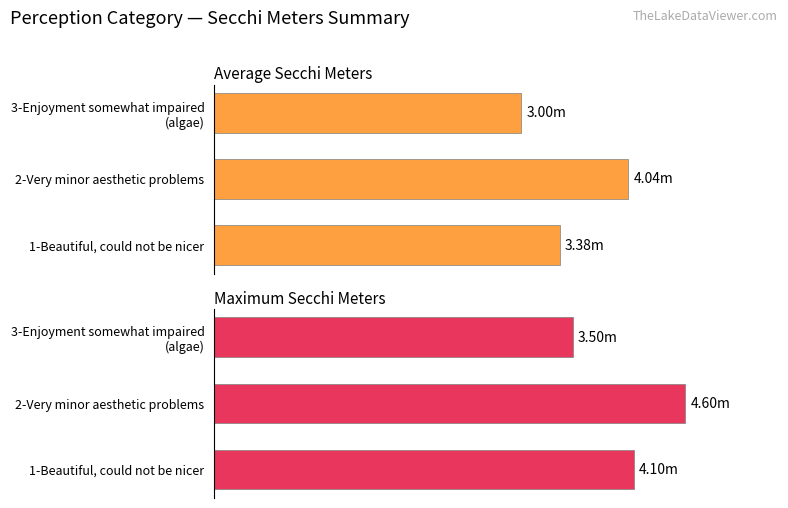

At how many categories does at least one series exceed 4?

2